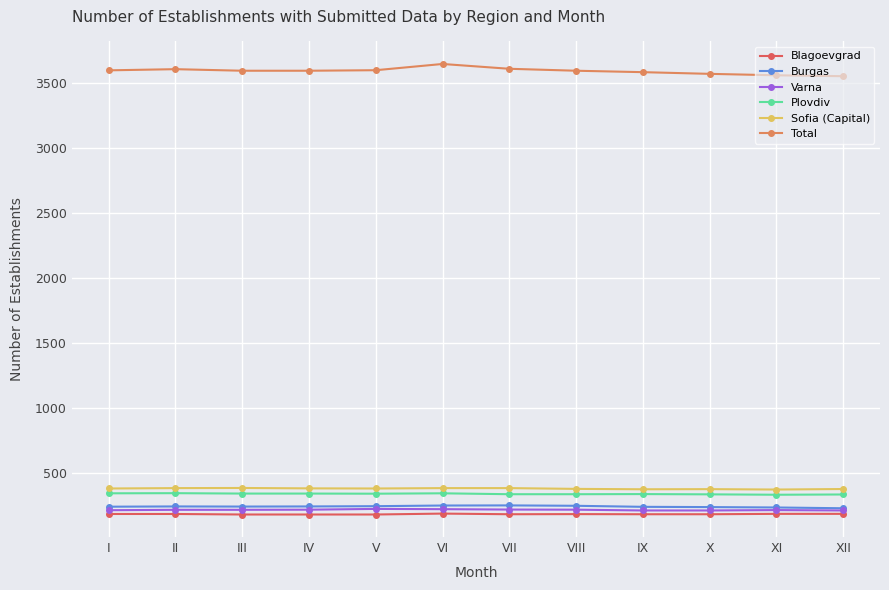

What is the difference between the highest and lowest values at VI?

3458